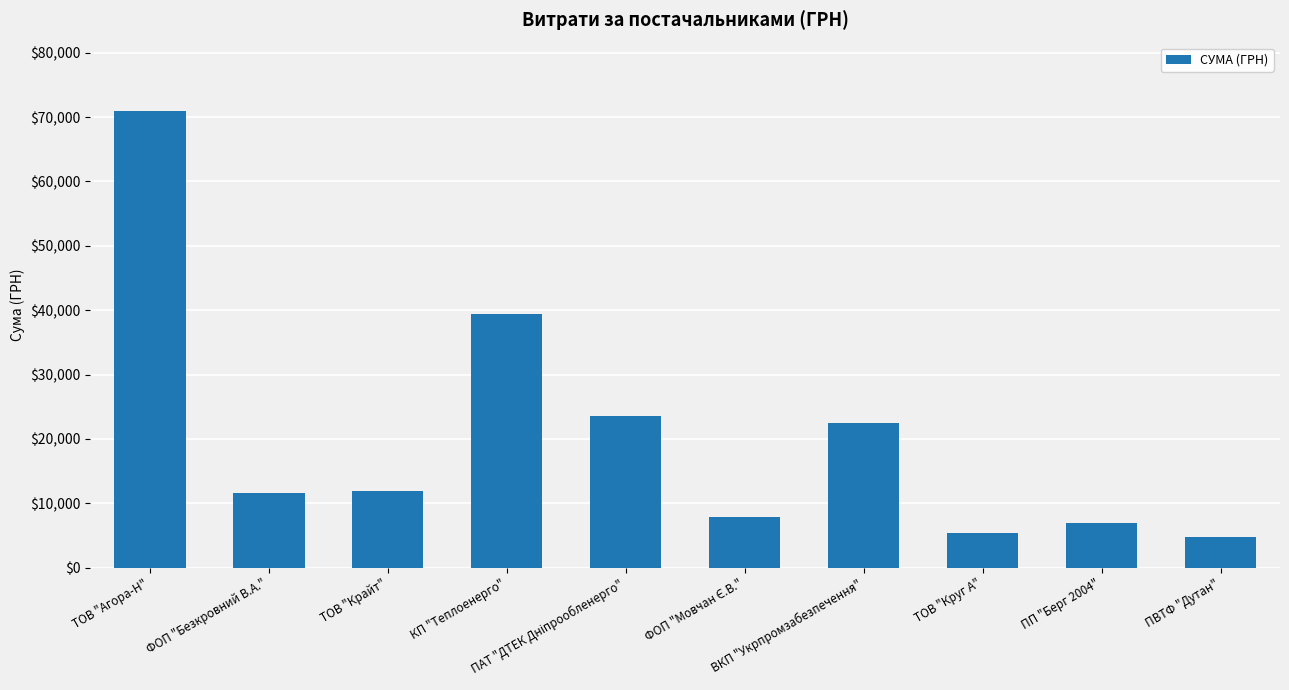

The value at ВКП "Укрпромзабезпечення" is 37285.2. True or false?

False